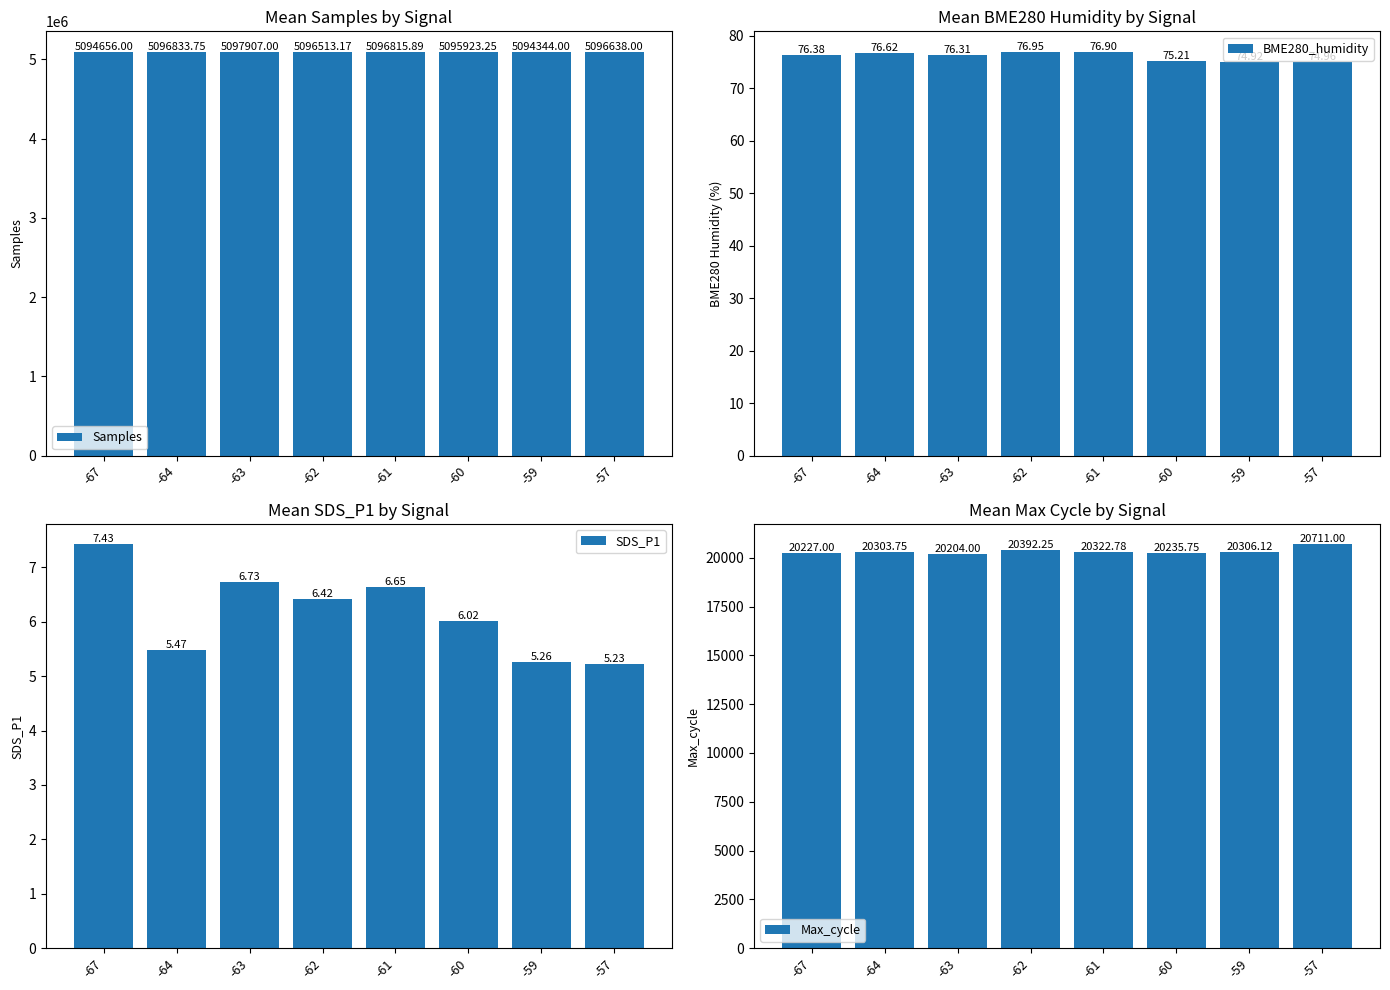

Reading right to left, transcribe all the data shown in this chart.

Samples: -57=5096638.0	-59=5094344.0	-60=5095923.2	-61=5096815.9	-62=5096513.2	-63=5097907.0	-64=5096833.8	-67=5094656.0
BME280_humidity: -57=75.0	-59=74.9	-60=75.2	-61=76.9	-62=77.0	-63=76.3	-64=76.6	-67=76.4
SDS_P1: -57=5.2	-59=5.3	-60=6.0	-61=6.6	-62=6.4	-63=6.7	-64=5.5	-67=7.4
Max_cycle: -57=20711.0	-59=20306.1	-60=20235.8	-61=20322.8	-62=20392.2	-63=20204.0	-64=20303.8	-67=20227.0